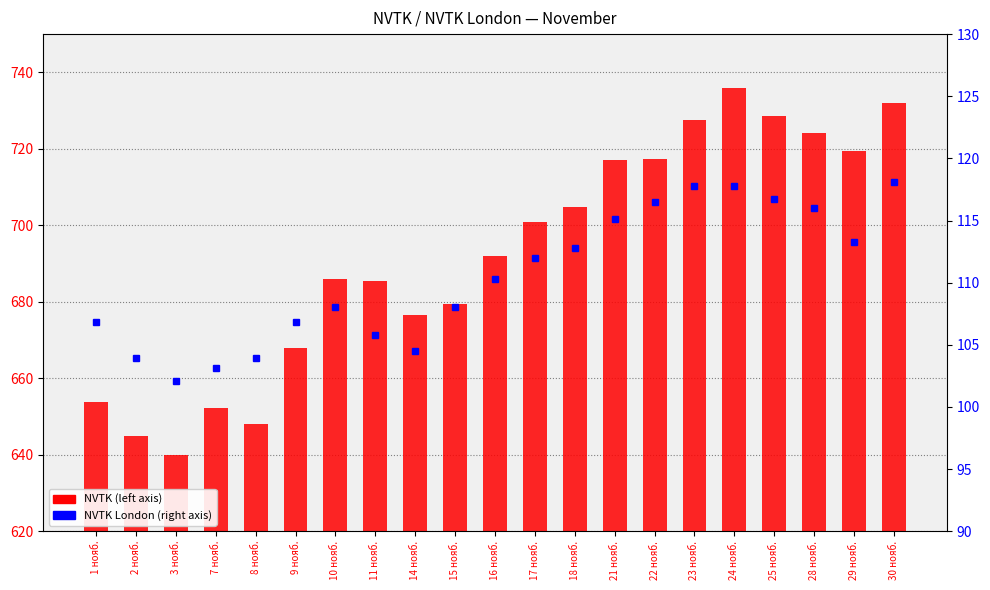

How many groups of bars are there?

21